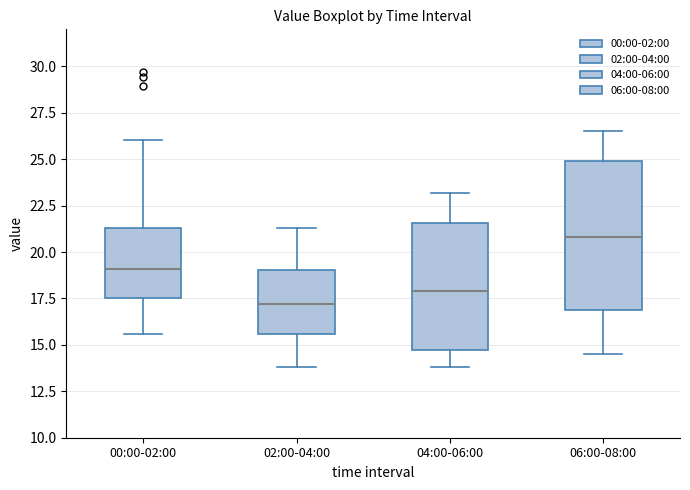

Reading left to right, read every box against the y-axis: the position of its median line, the range the box covers, and the ends of its whiskers. The values are not printed on the chart, so give them approximately, as read against the axis.

00:00-02:00: median 19.0, box 17.5 to 21.5, whiskers 15.5 to 26.0
02:00-04:00: median 17.0, box 15.5 to 19.0, whiskers 14.0 to 21.5
04:00-06:00: median 18.0, box 14.5 to 21.5, whiskers 14.0 to 23.0
06:00-08:00: median 21.0, box 17.0 to 25.0, whiskers 14.5 to 26.5